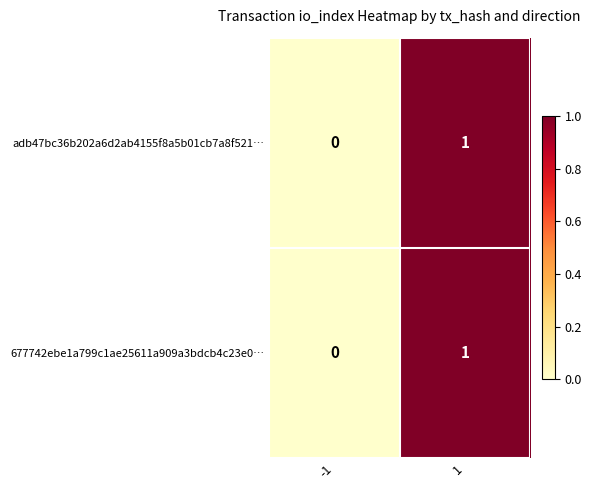

True or false: 677742ebe1a799c1ae25611a909a3bdcb4c23e0… has a value of 1 at 1.

True